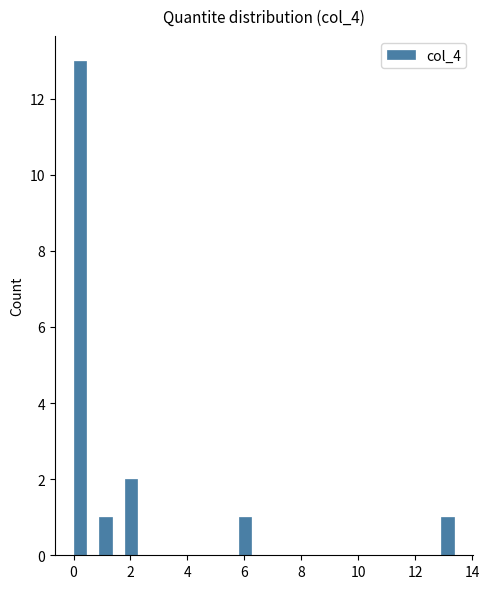

Around what value on the x-axis is the tallest bar? Give the approximate position of its centre, as read against the axis.

0.2